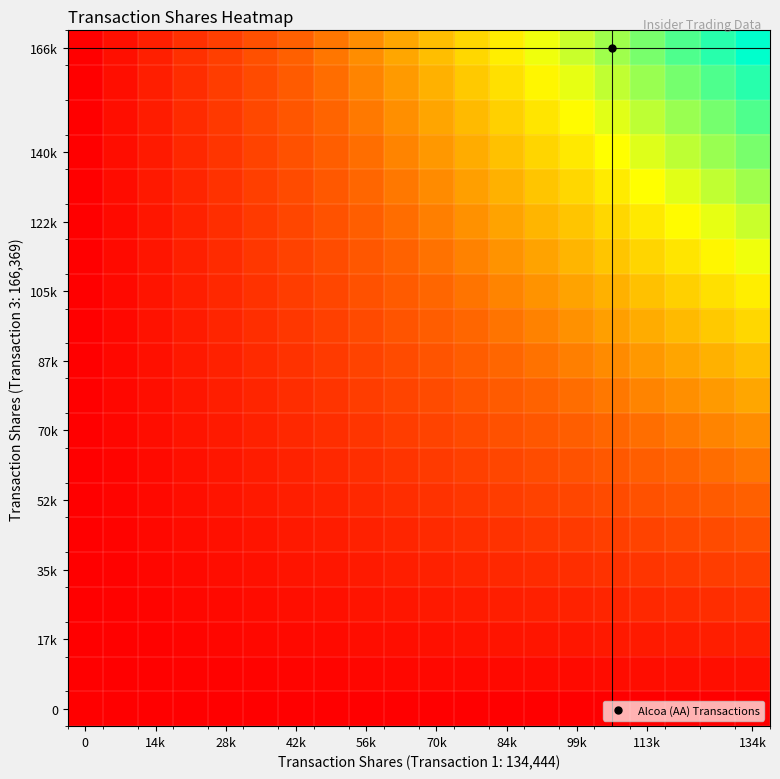

How many series are shown in this chart?

20